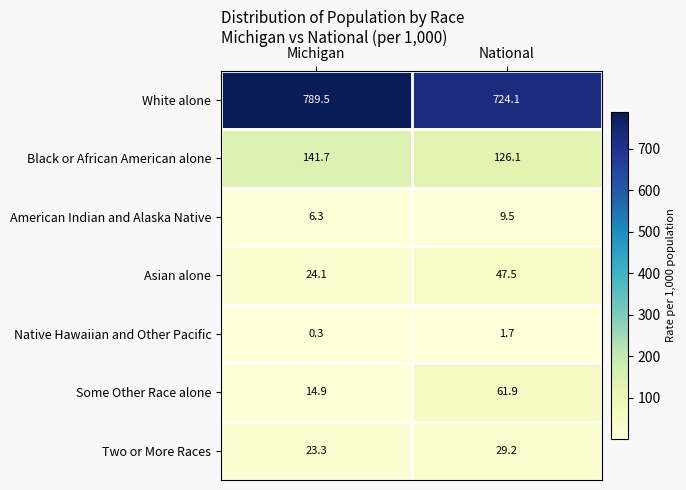

The value of White alone at Michigan is 437.5. True or false?

False